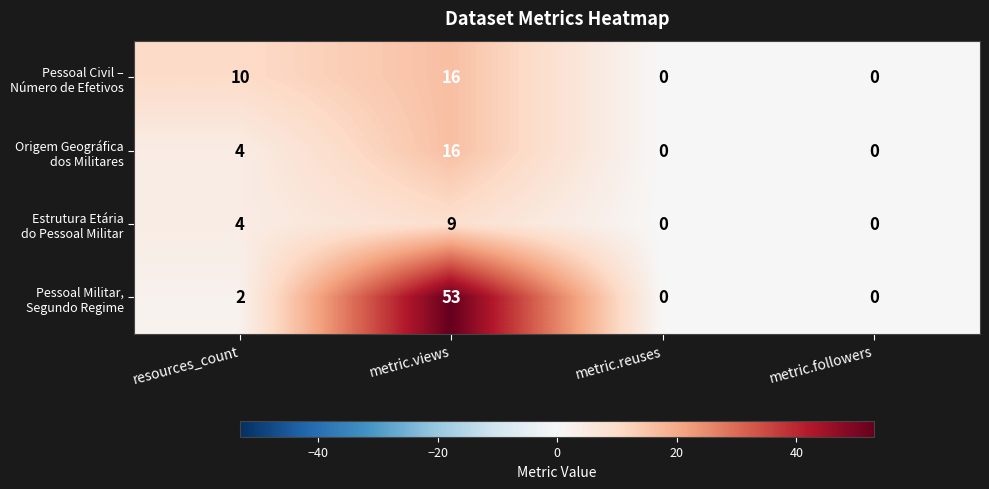

What is the total value across all series at resources_count?

20